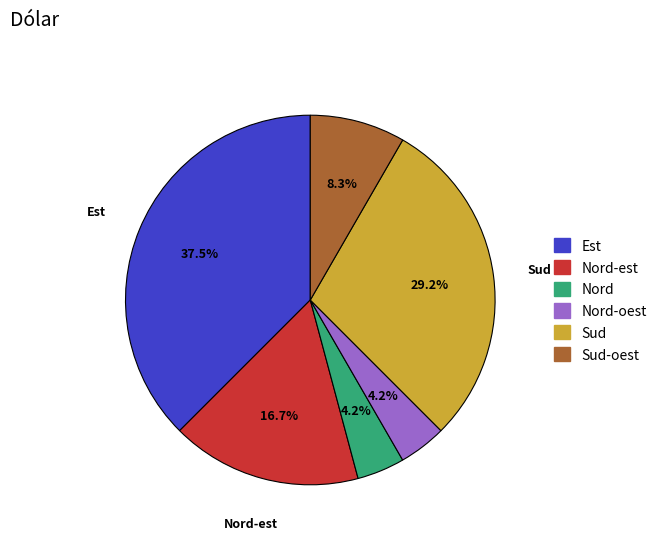

Does any single category account for the majority?

No